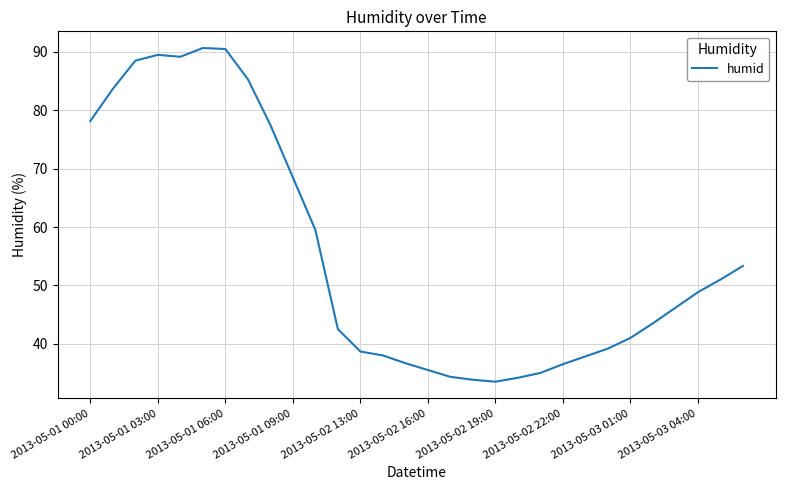

What is the smallest value displayed?

33.5